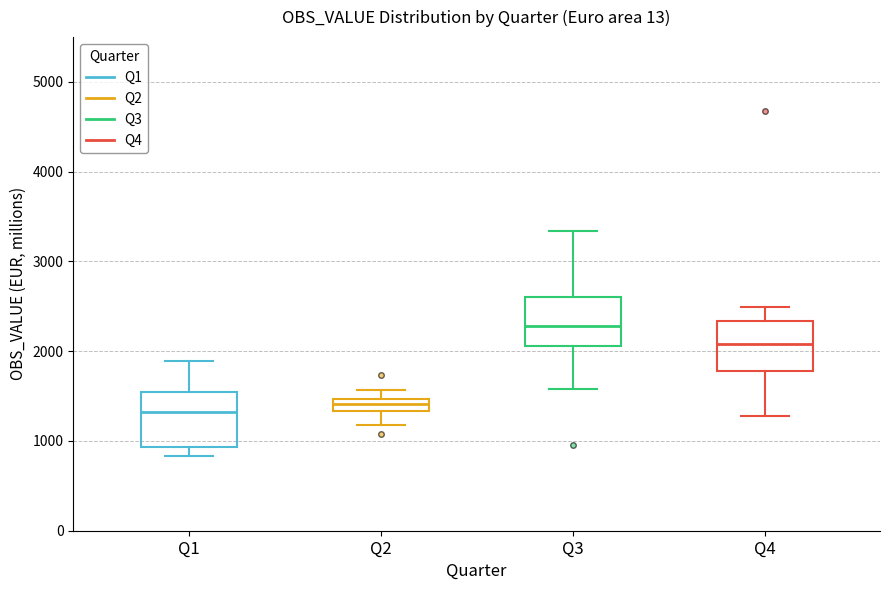

Where is the upper edge of the box for Q4 on the y-axis? The values are not printed on the chart, so give them approximately, as read against the axis.

2300